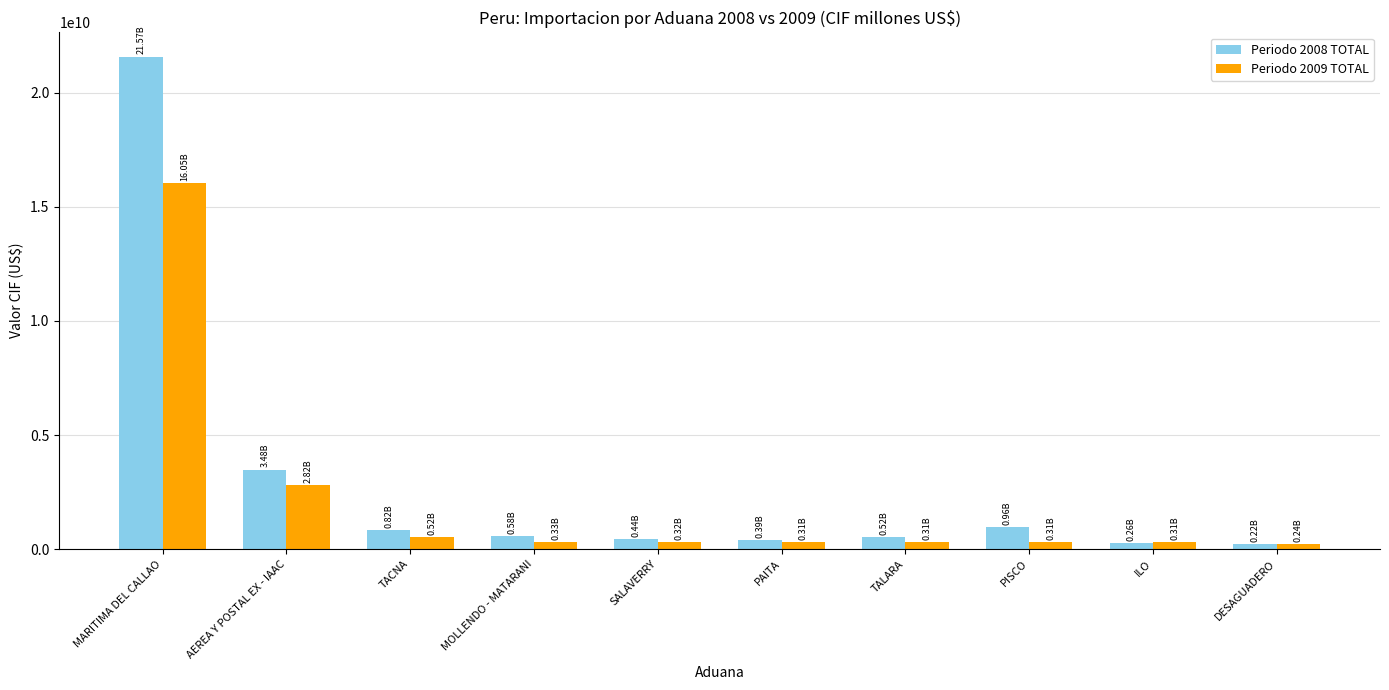

Does the chart contain stacked bars?

No